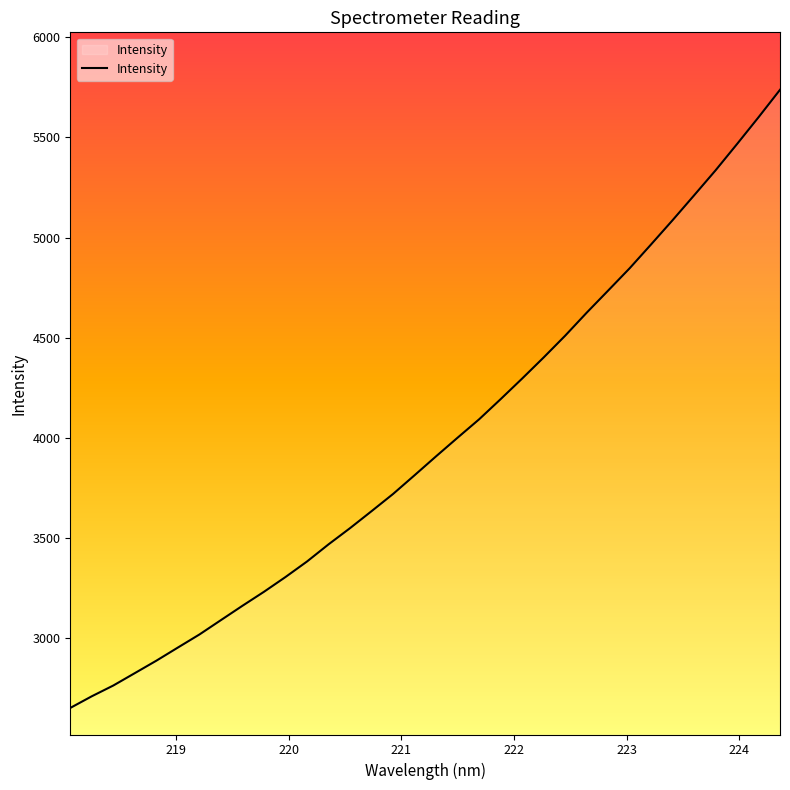

How many lines are shown in the chart?

1